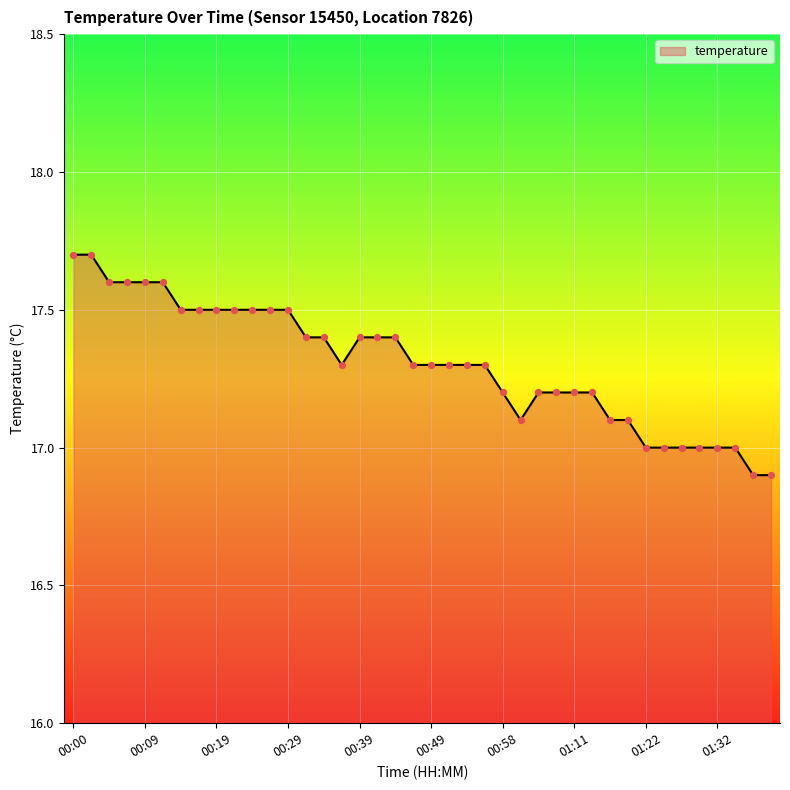

What is the greatest value displayed?

17.7